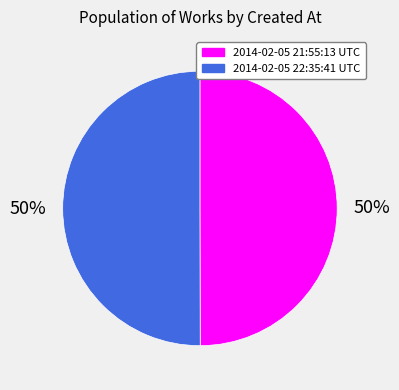

What is the ratio of the value at 2014-02-05 21:55:13 UTC to the value at 2014-02-05 22:35:41 UTC?

1.0